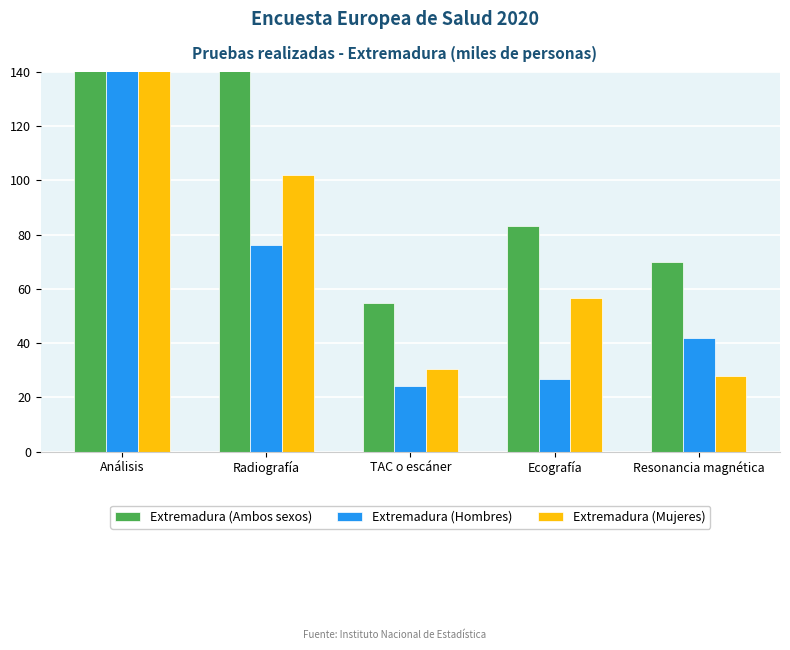

At how many categories does at least one series exceed 491?

1